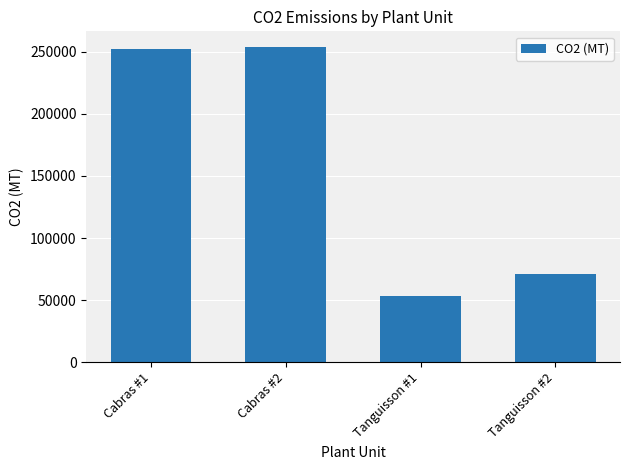

What is the label of the 4th bar from the right?

Cabras #1